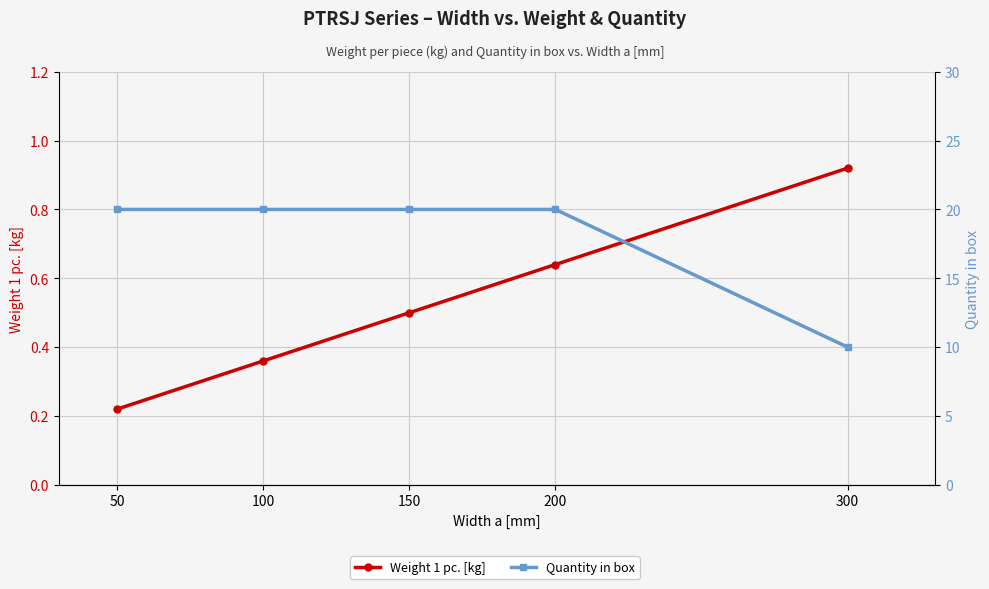

What is the average value of the Weight 1 pc. [kg] series?

0.5